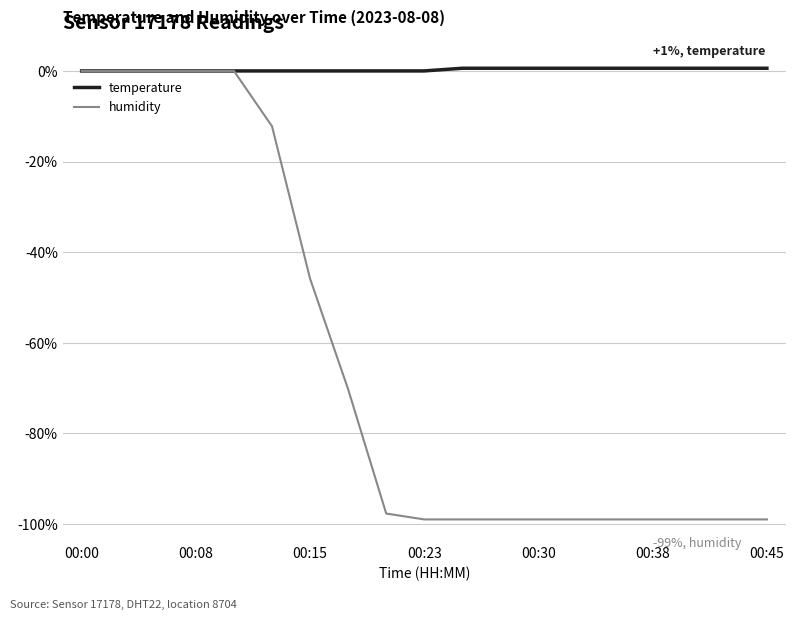

Reading left to right, transcribe all the data shown in this chart.

temperature: 0.0	0.0	0.0	0.0	0.0	0.0	0.0	0.0	0.0	0.0	0.6	0.6	0.6	0.6	0.6	0.6	0.6	0.6	0.6
humidity: 0.0	0.0	0.0	0.0	0.0	-12.2	-45.8	-70.3	-97.7	-99.0	-99.0	-99.0	-99.0	-99.0	-99.0	-99.0	-99.0	-99.0	-99.0